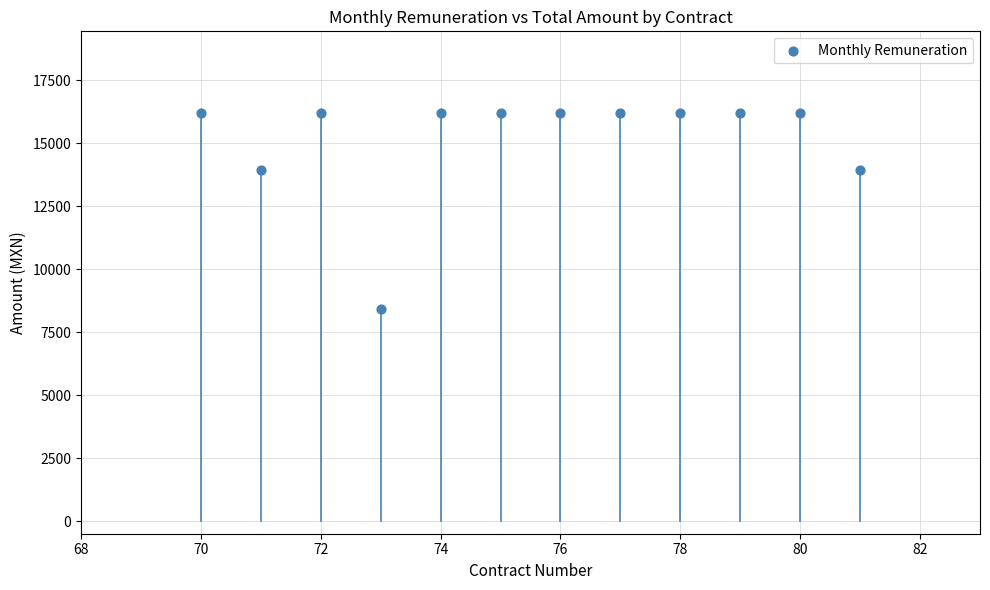

What is the range of X values (max minus min)?

11